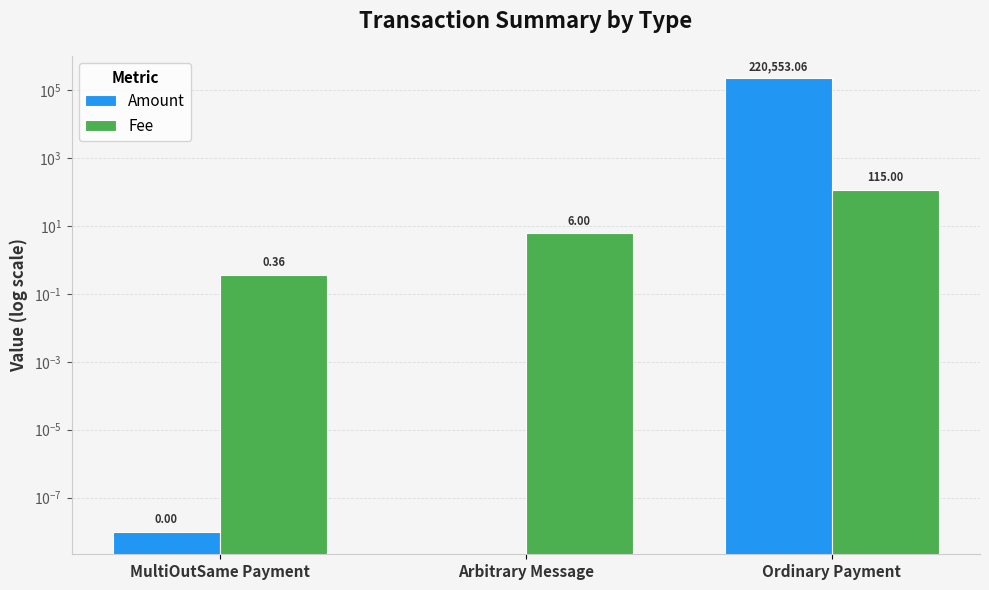

At Arbitrary Message, list the series in order from largest to smallest.

Fee, Amount